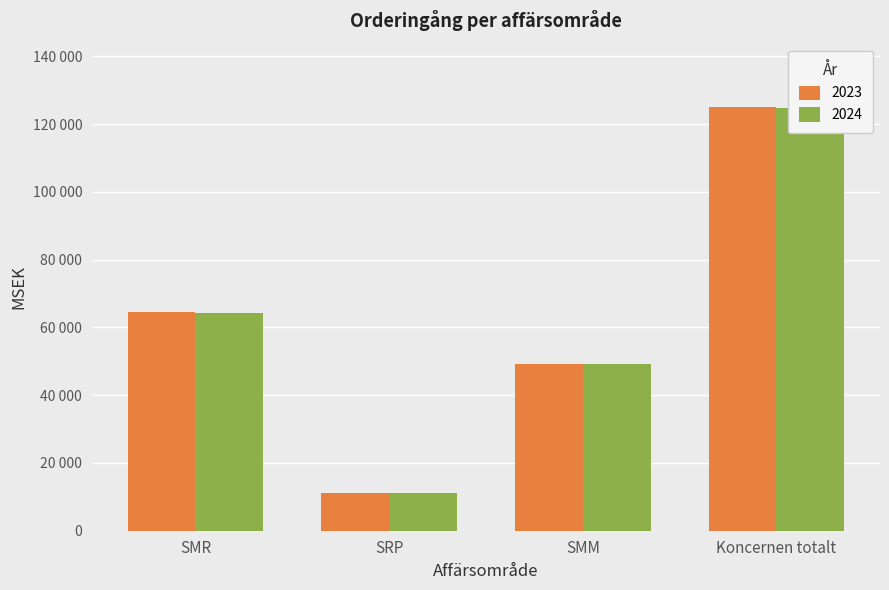

Which series has the largest range (max minus min)?

2023